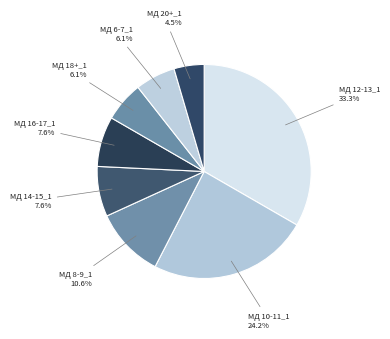

To the nearest percent, what is the average slice percentage?

12%